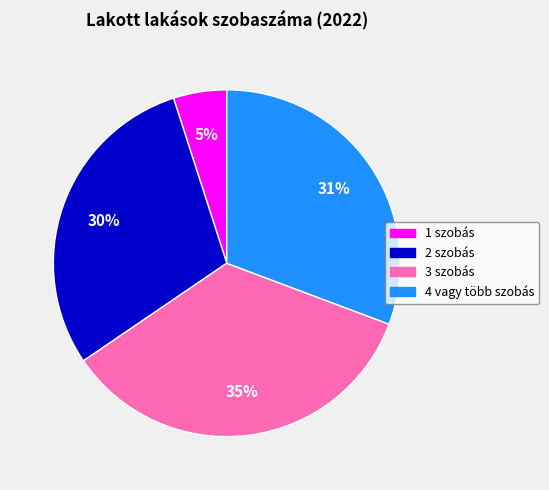

To the nearest percent, what is the combined percentage of 3 szobás and 1 szobás?

40%